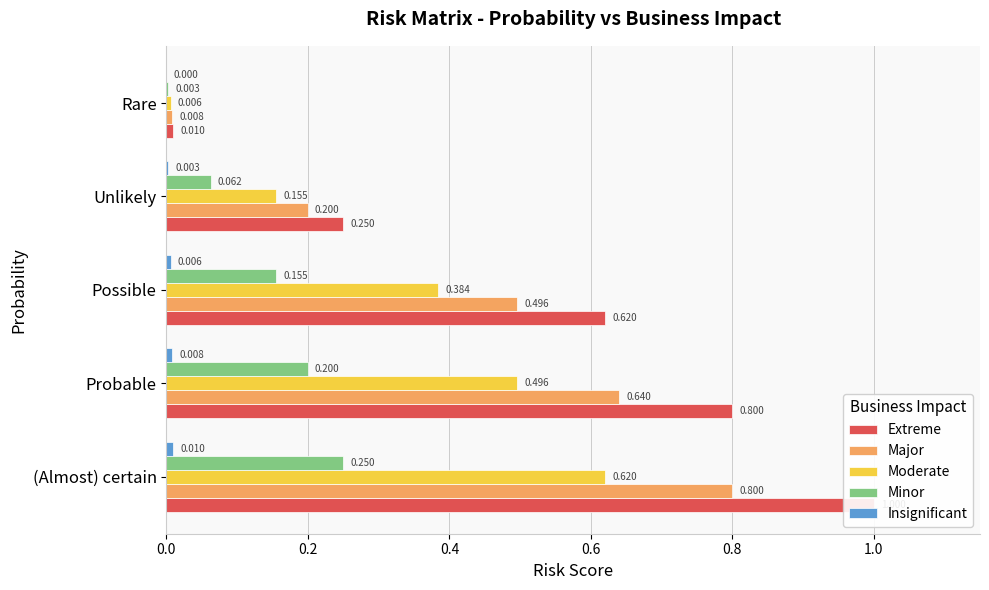

What is the total value across all series at Unlikely?

0.7